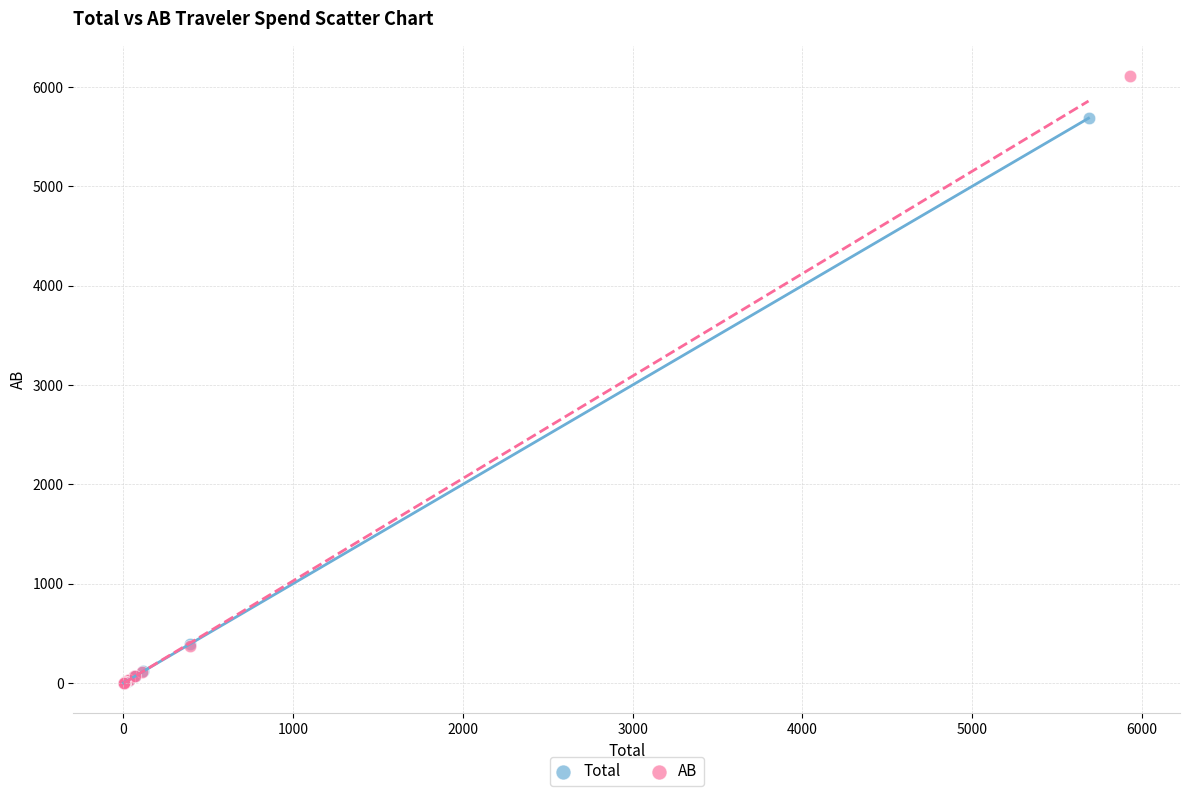

Which series reaches the maximum Y coordinate?

AB